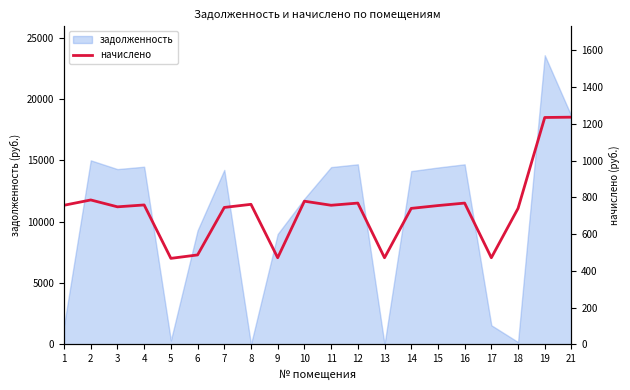

Which category has the highest value across all series?

21